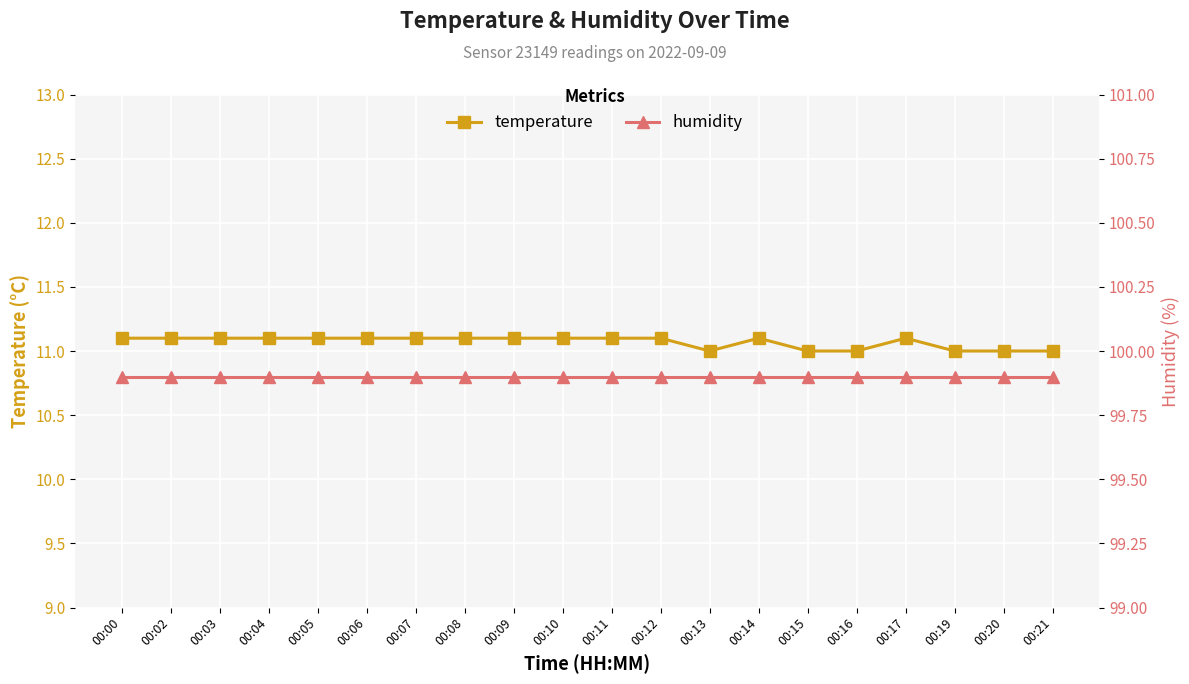

Between 00:19 and 00:08, which is larger?

00:08